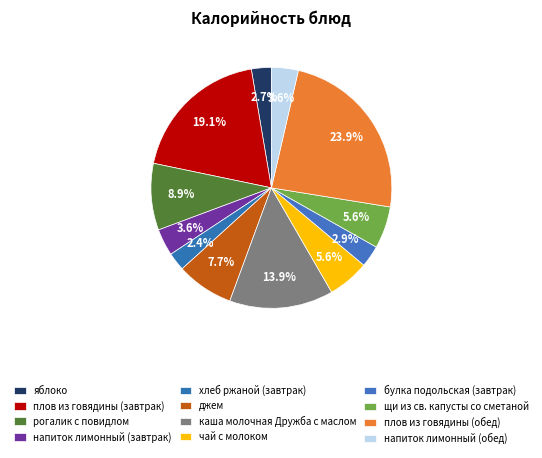

What percentage is NOT represented by джем?

92.3%